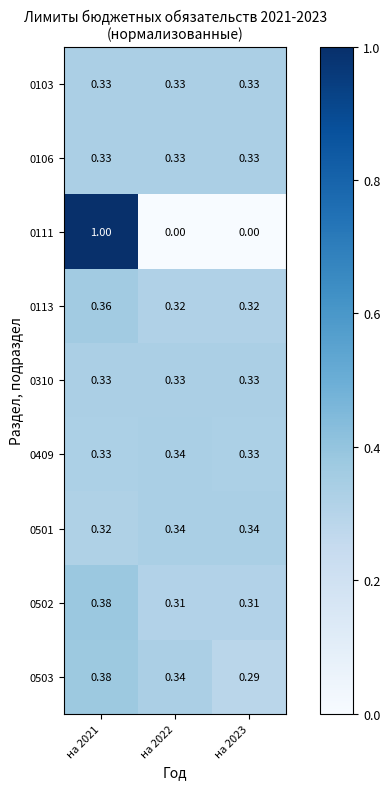

Is the value of 0113 at на 2022 greater than the value of 0111 at на 2022?

Yes